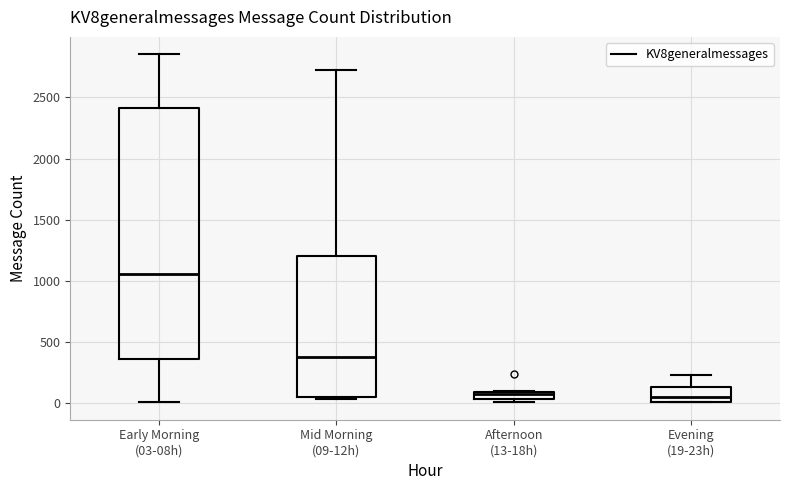

Comparing the boxes themselves (not the whiskers), which one is the tallest?

Early Morning (03-08h)